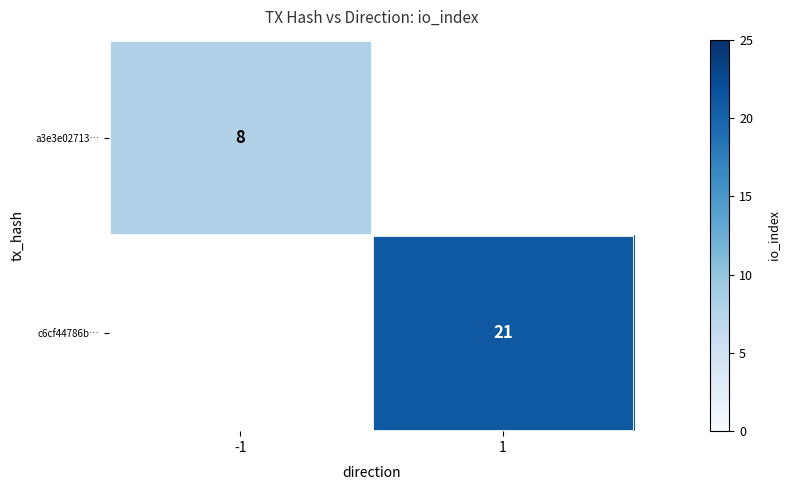

True or false: c6cf44786b… has a value of 21 at 1.

True